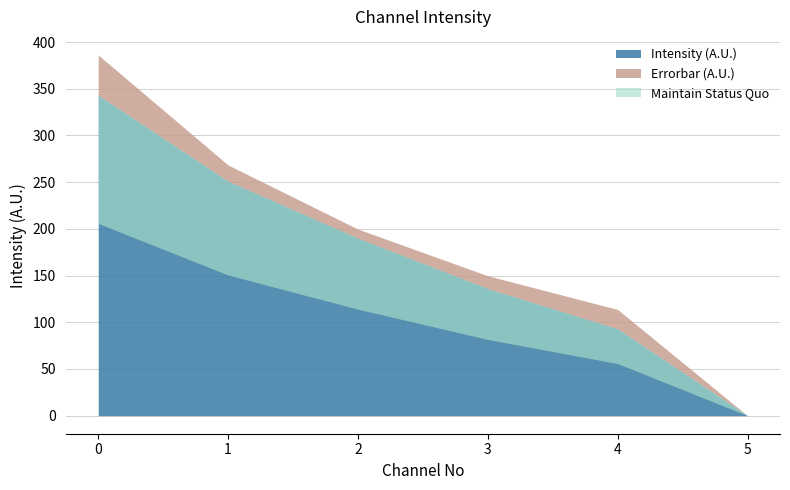

Reading right to left, extract all data points from this chart.

Intensity (A.U.): 5=0.0	4=93.0	3=136.0	2=190.0	1=251.0	0=343.0
Errorbar (A.U.): 5=0.0	4=20.7	3=13.8	2=9.7	1=17.4	0=43.2